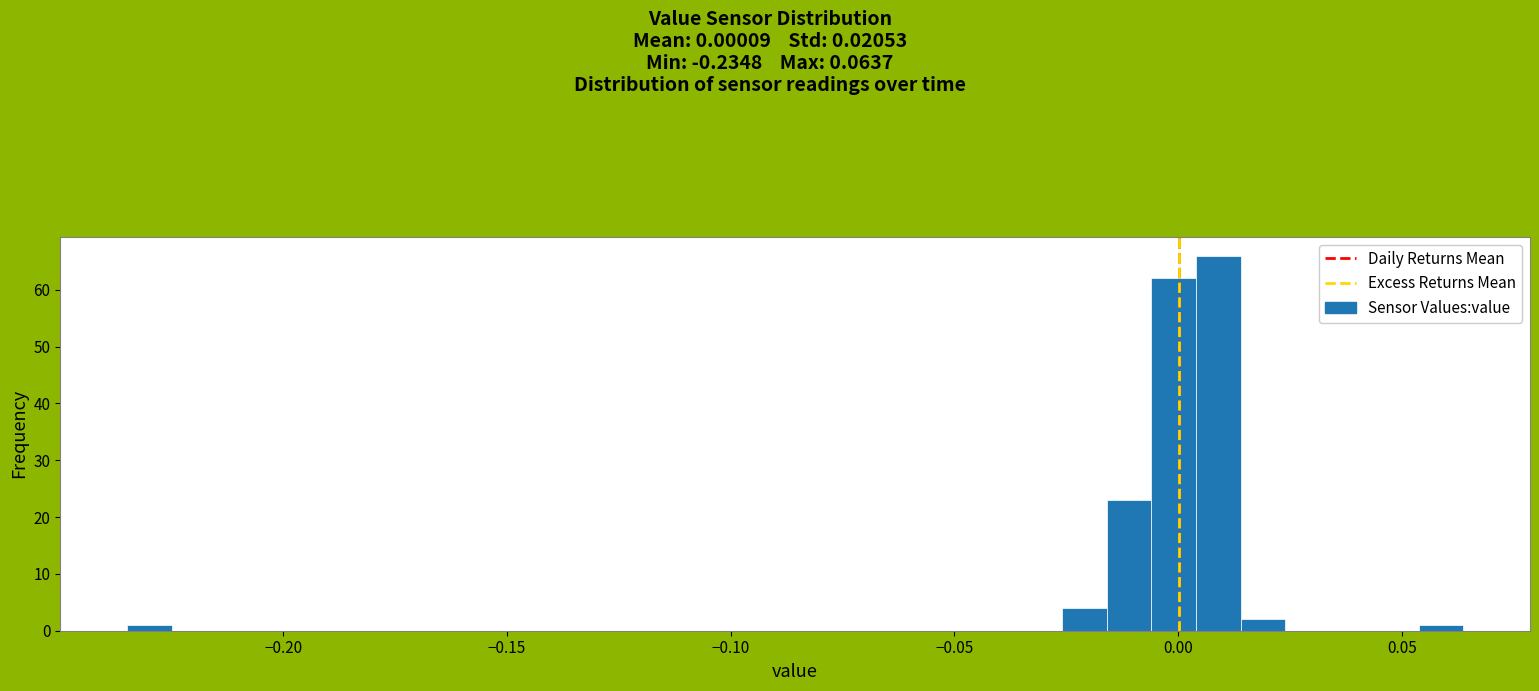

Read against the x-axis, roughly where is the centre of the tallest bar?

0.010